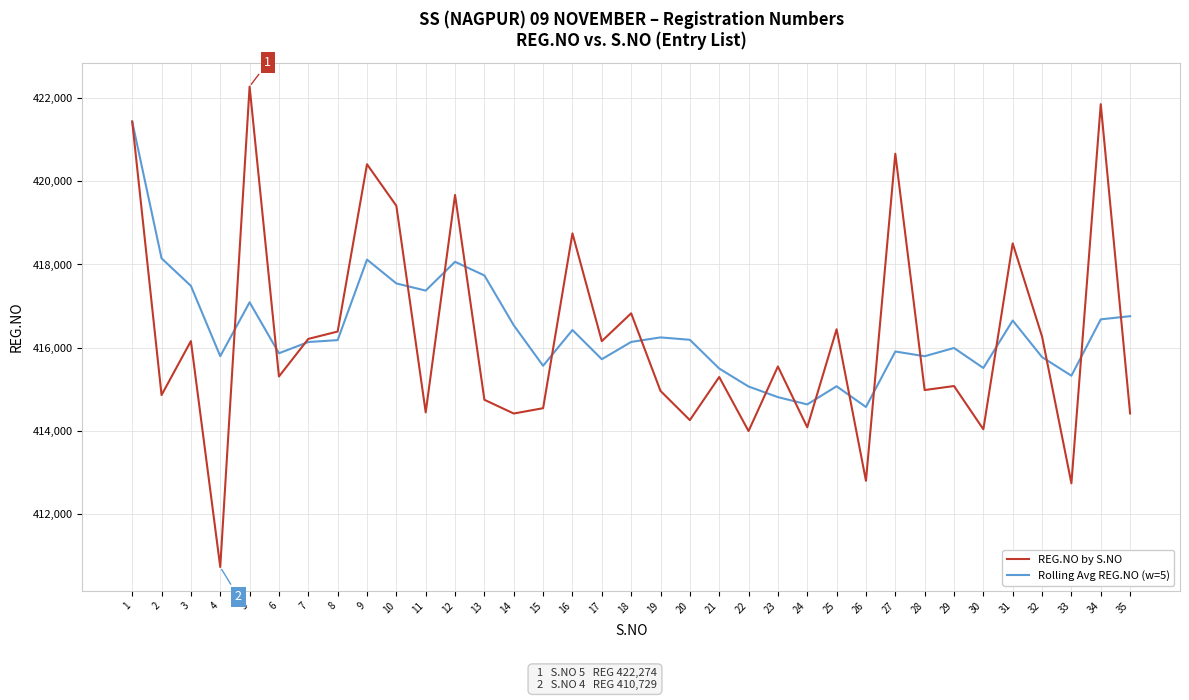

List the series in order of their peak value, lowest first.

Rolling Avg REG.NO (w=5), REG.NO by S.NO